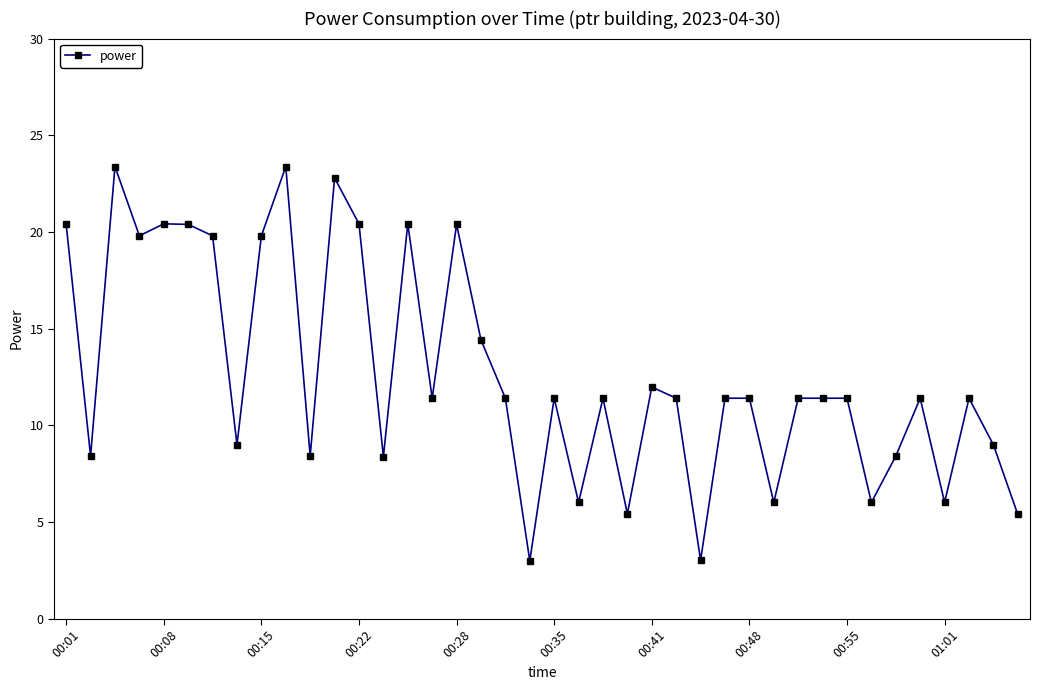

What is the greatest value displayed?

23.4